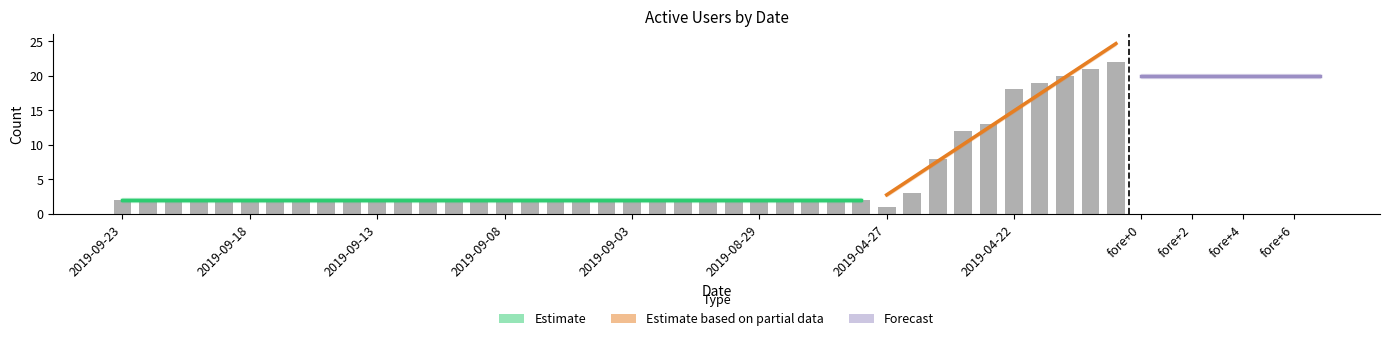

Is it true that Дневная equals 1 at 2019-09-16?

False